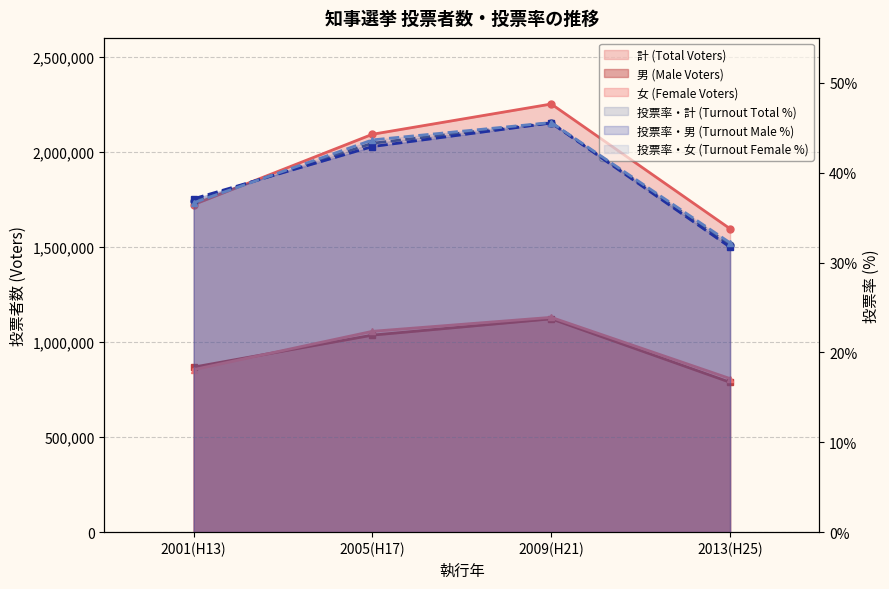

At which category does 計 (Total Voters) reach its first local peak?

2009(H21)